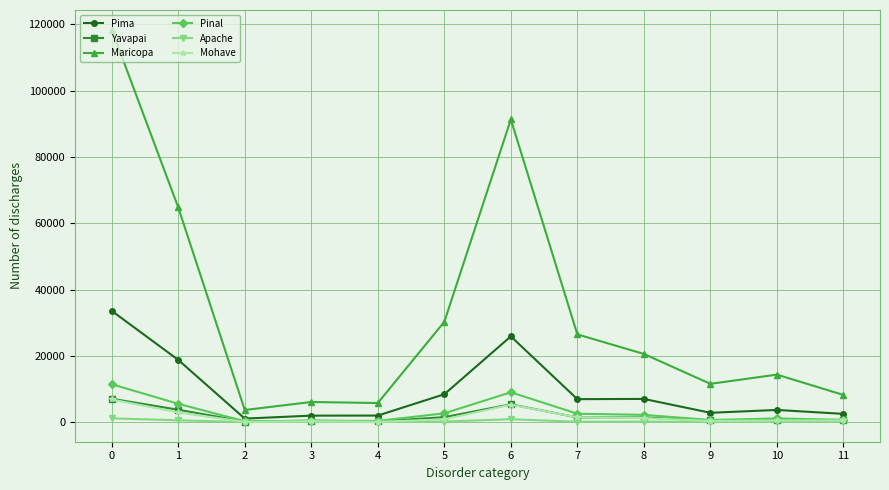

What is the spread (max minus min) of values at 1?

64212